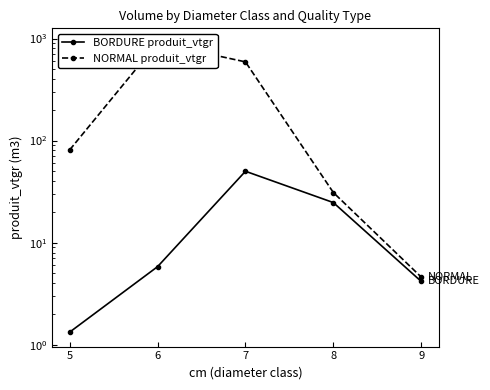

Which series has the widest spread of values?

NORMAL produit_vtgr